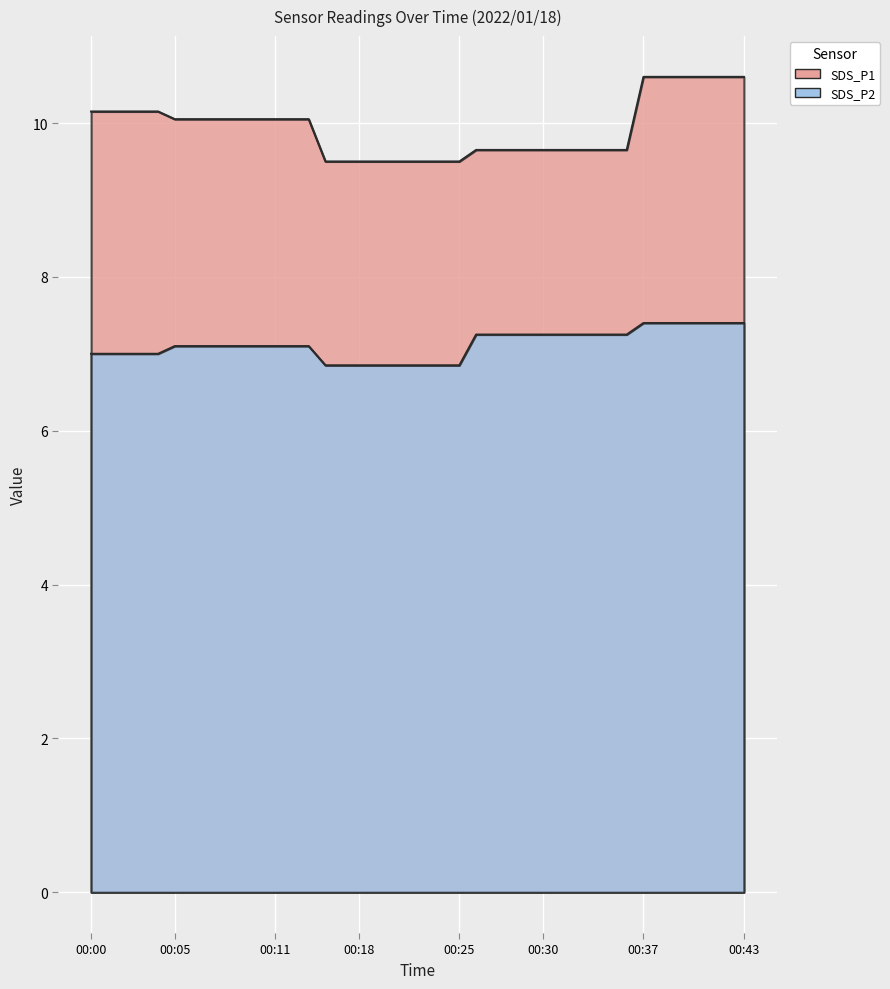

Which series has the largest total across all categories?

SDS_P1